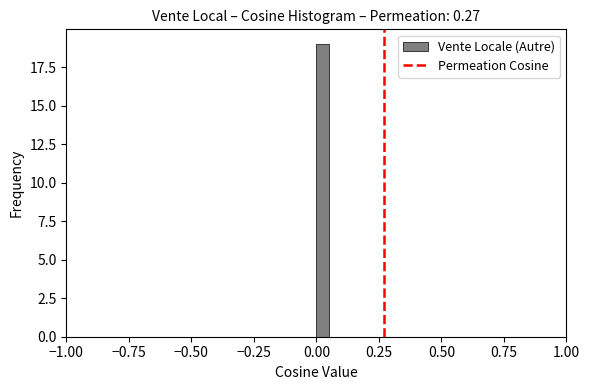

Around what value on the x-axis is the tallest bar? Give the approximate position of its centre, as read against the axis.

0.05